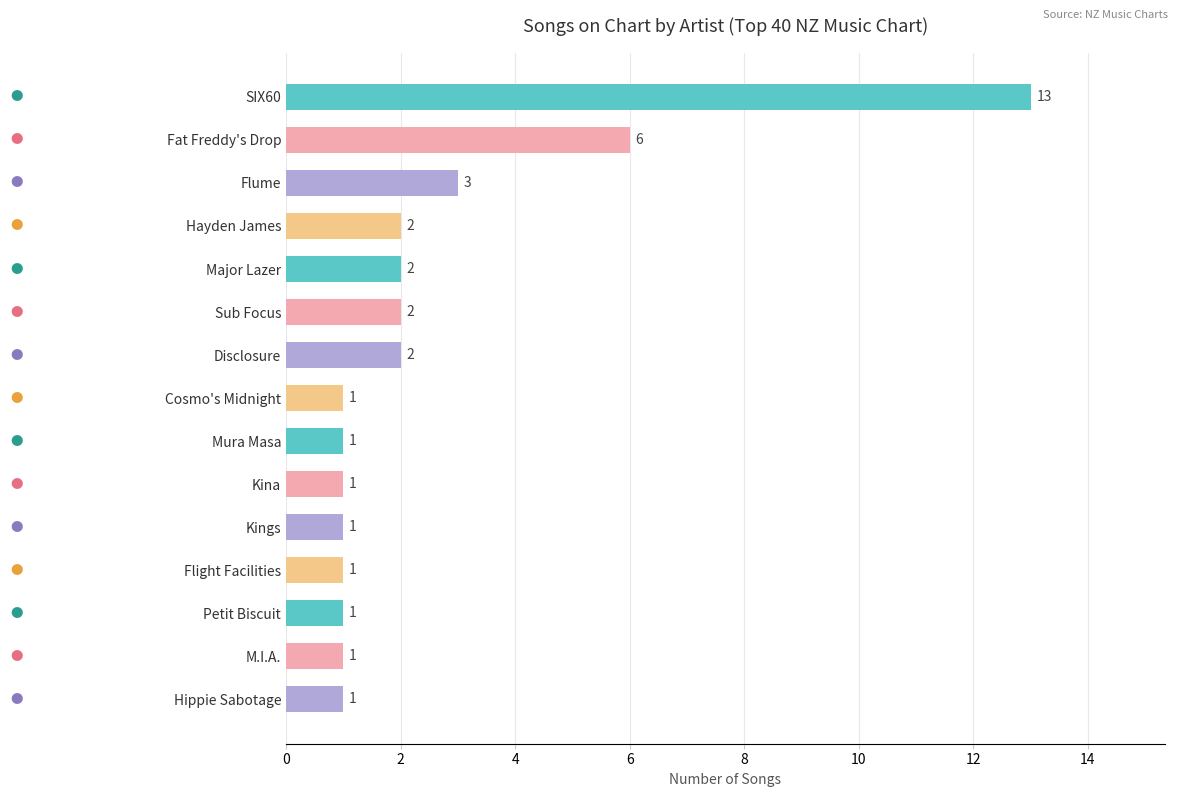

Where is the data nearest to the value 7?

Fat Freddy's Drop